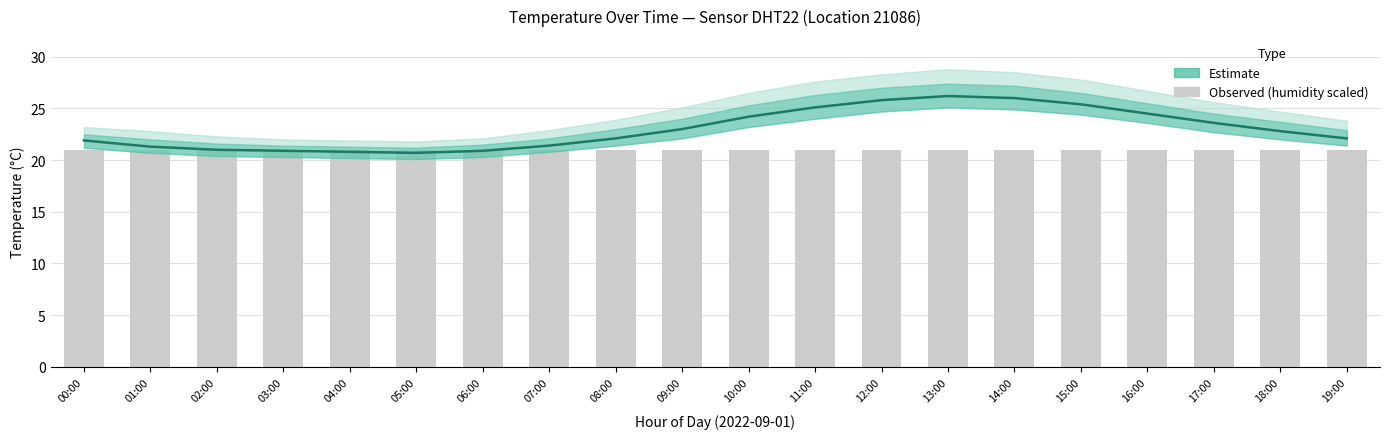

What value does the Observed series have at 06:00?

21.0